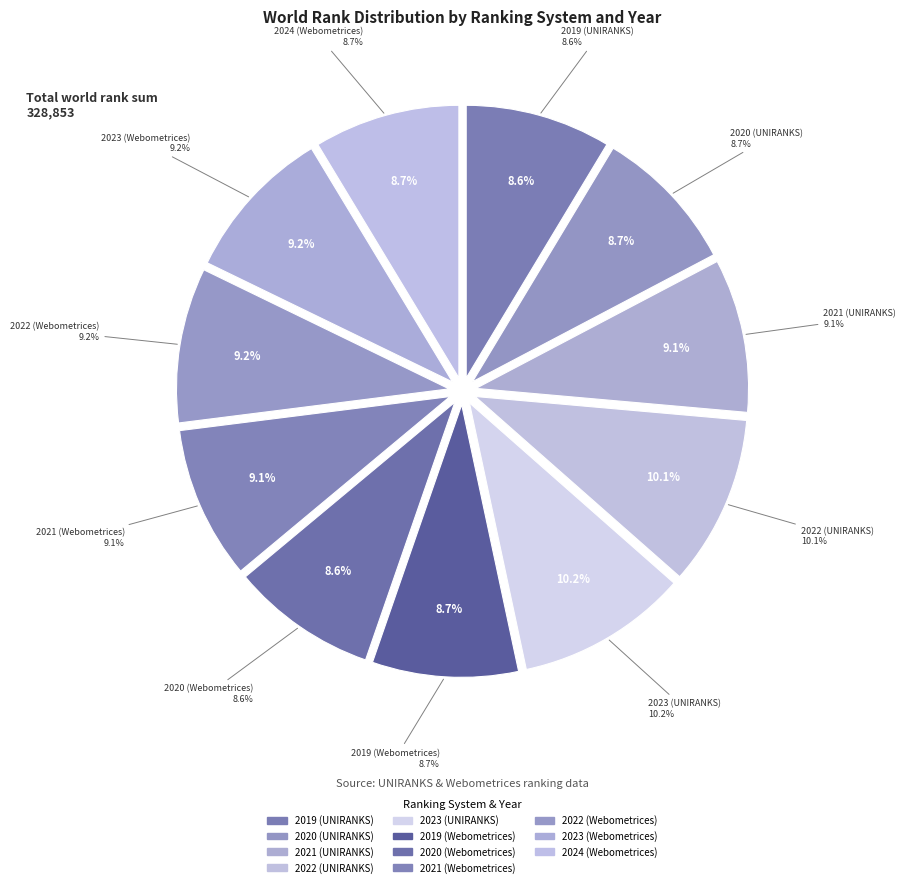

What is the largest slice in the pie chart?

2023 (UNIRANKS)